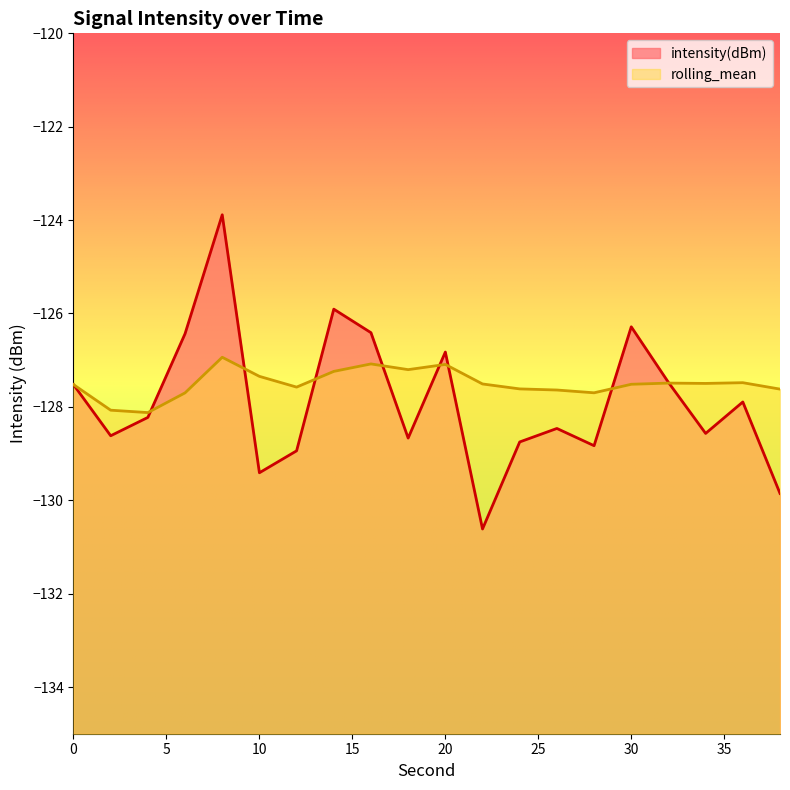

Does the chart display data point markers on the line(s)?

No